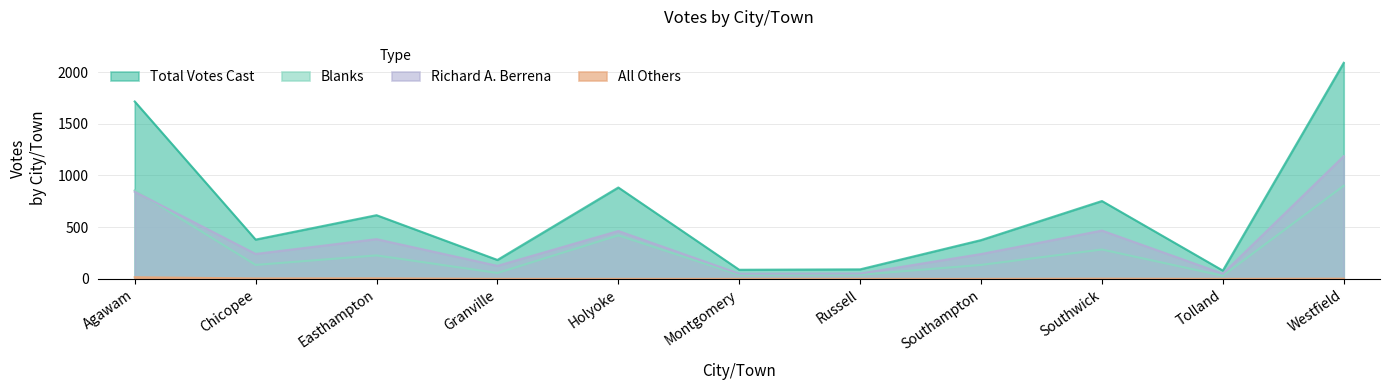

The value of Richard A. Berrena at Westfield is 1187. True or false?

True